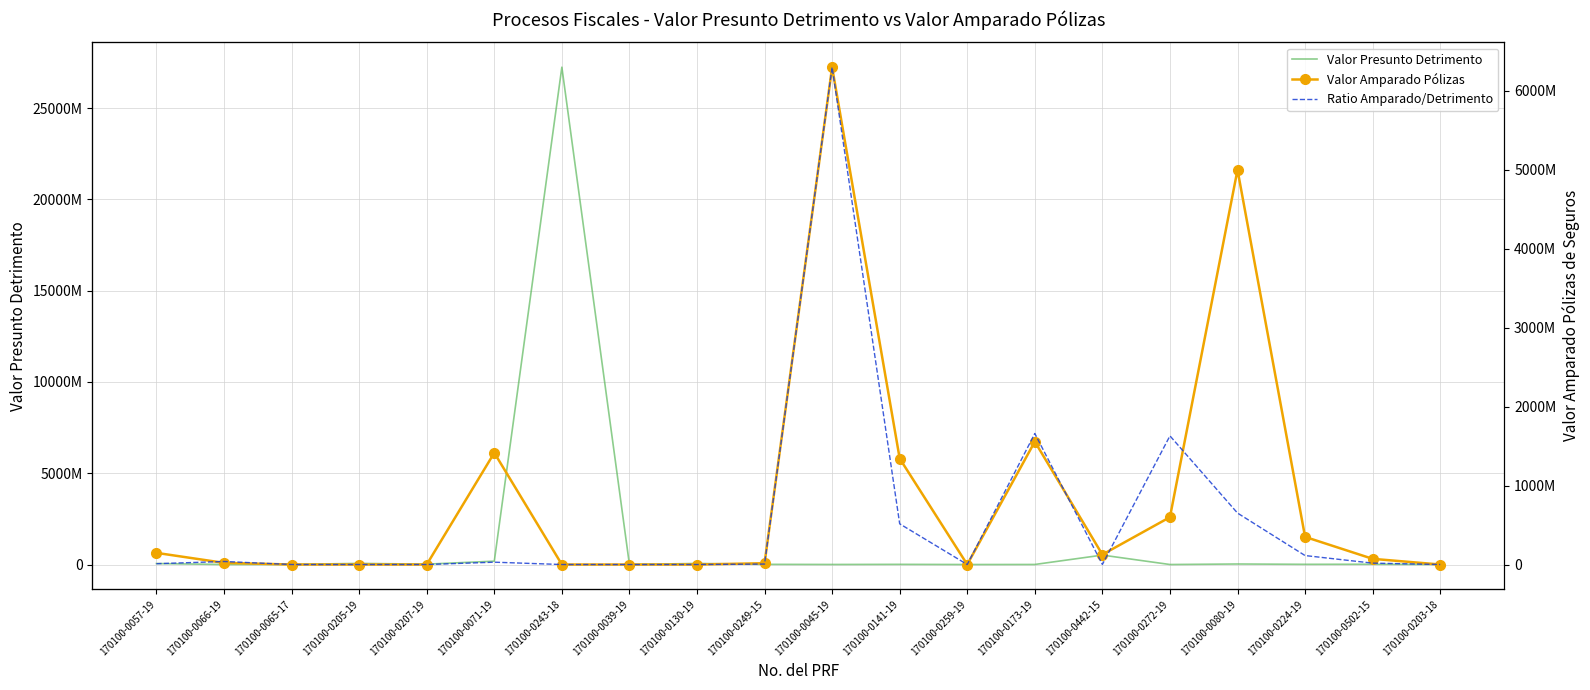

What is the difference between the second highest and minimum values in the Valor Presunto Detrimento series?

516158544.0